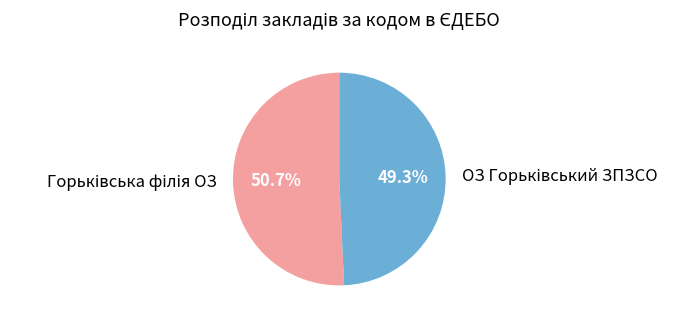

Does any single category account for the majority?

Yes